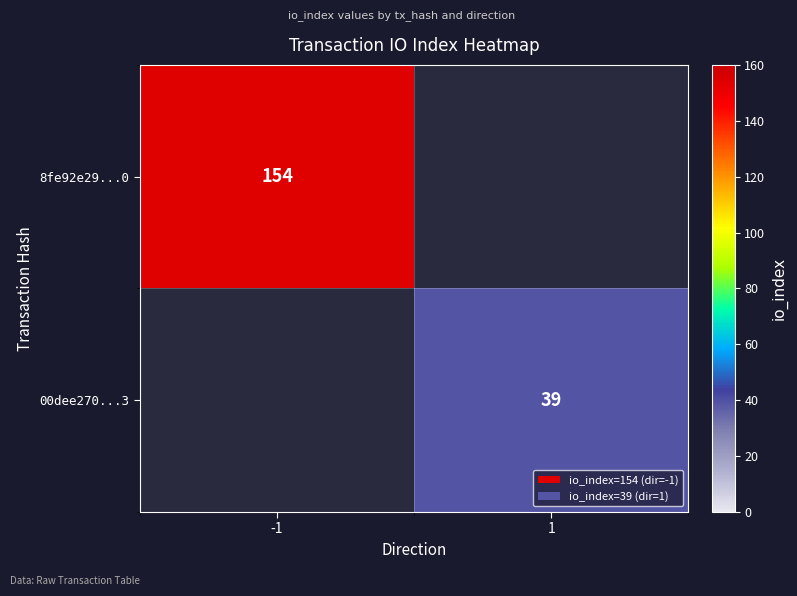

The 8fe92e29...0 series shows 214 at -1. True or false?

False